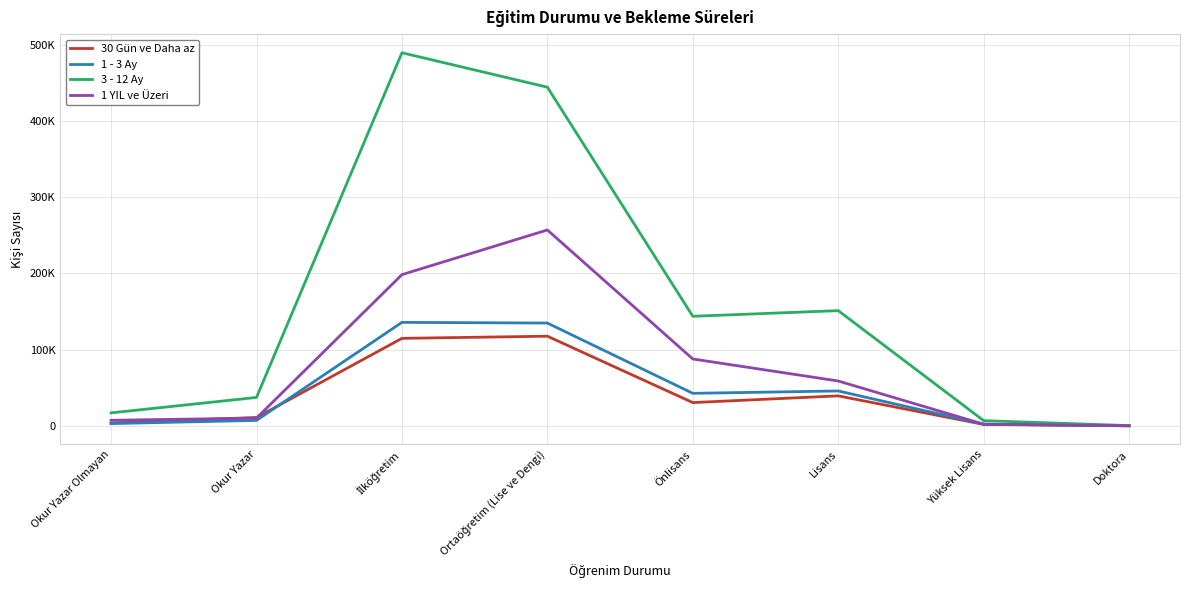

What are all the series names shown in the legend?

30 Gün ve Daha az, 1 - 3 Ay, 3 - 12 Ay, 1 YIL ve Üzeri